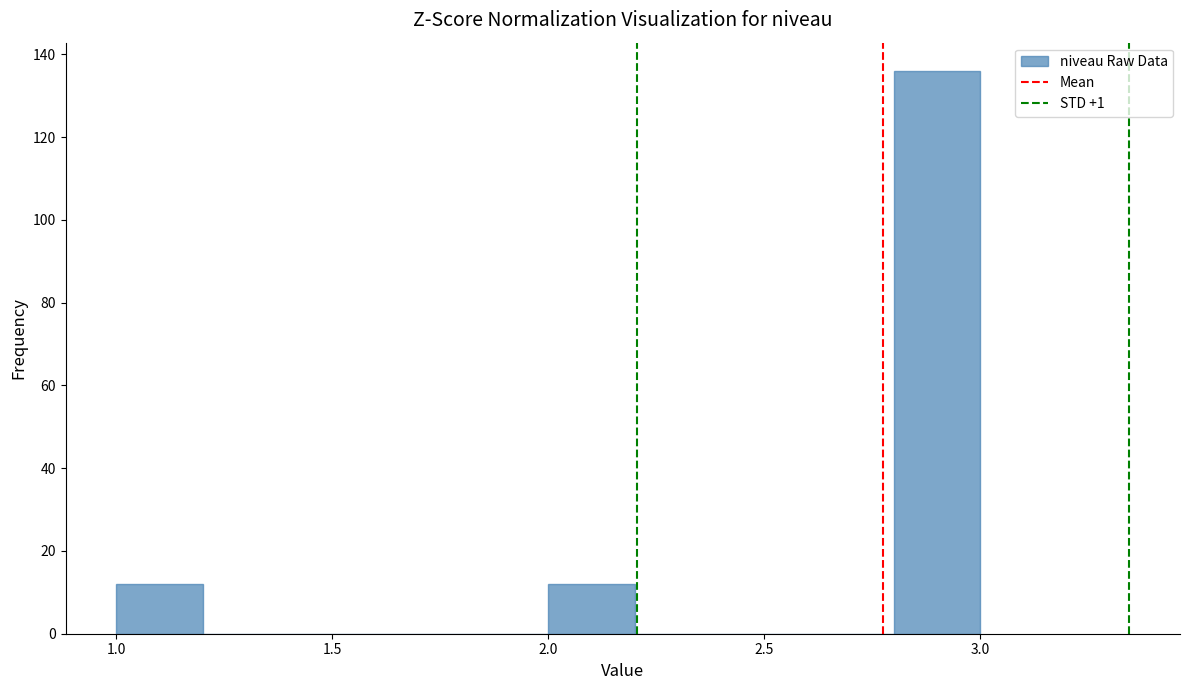

How tall is the bar that spans 2.0 to 2.2 on the x-axis? The values are not printed on the chart, so give them approximately, as read against the axis.

12